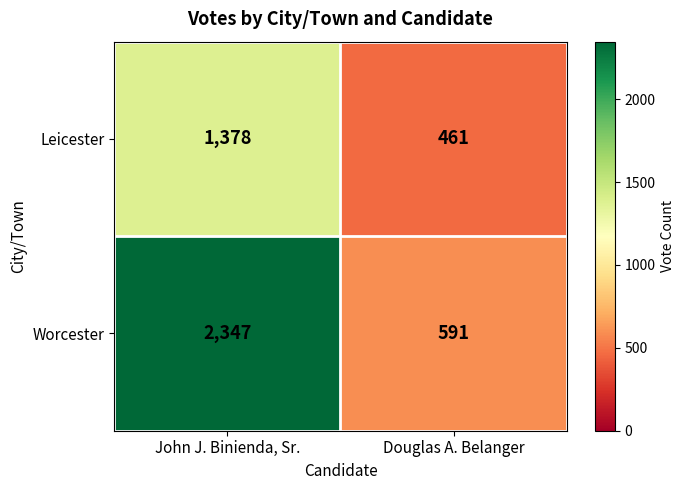

The Leicester series shows 280 at John J. Binienda, Sr.. True or false?

False